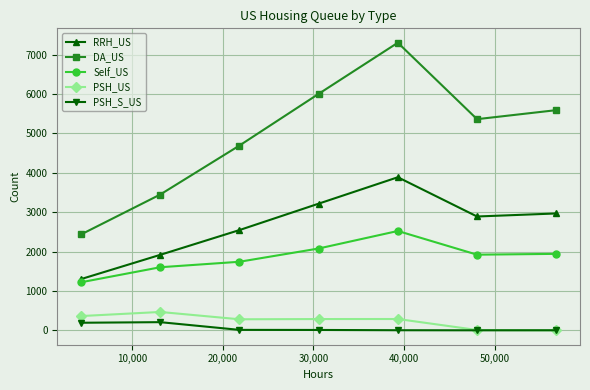

True or false: DA_US and PSH_S_US intersect in this chart.

False